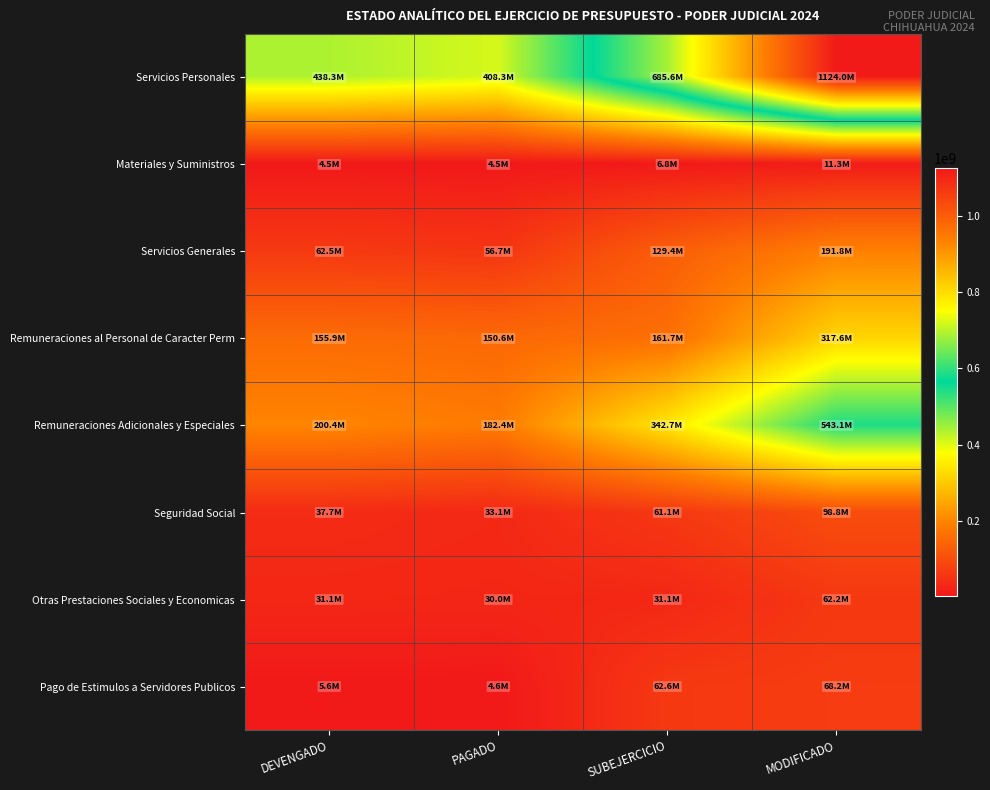

Reading right to left, what are all the values shown in this chart?

Servicios Personales: MODIFICADO=1123954808	SUBEJERCICIO=685612308	PAGADO=408270906	DEVENGADO=438342500
Materiales y Suministros: MODIFICADO=11263617	SUBEJERCICIO=6757128	PAGADO=4469859	DEVENGADO=4506489
Servicios Generales: MODIFICADO=191843310	SUBEJERCICIO=129359987	PAGADO=56727479	DEVENGADO=62483323
Remuneraciones al Personal de Caracter Perm: MODIFICADO=317595342	SUBEJERCICIO=161725178	PAGADO=150642848	DEVENGADO=155870164
Remuneraciones Adicionales y Especiales: MODIFICADO=543139956	SUBEJERCICIO=342702070	PAGADO=182417506	DEVENGADO=200437886
Seguridad Social: MODIFICADO=98839481	SUBEJERCICIO=61129831	PAGADO=33094284	DEVENGADO=37709650
Otras Prestaciones Sociales y Economicas: MODIFICADO=62219969	SUBEJERCICIO=31087470	PAGADO=29963984	DEVENGADO=31132499
Pago de Estimulos a Servidores Publicos: MODIFICADO=68206819	SUBEJERCICIO=62647460	PAGADO=4630535	DEVENGADO=5559359